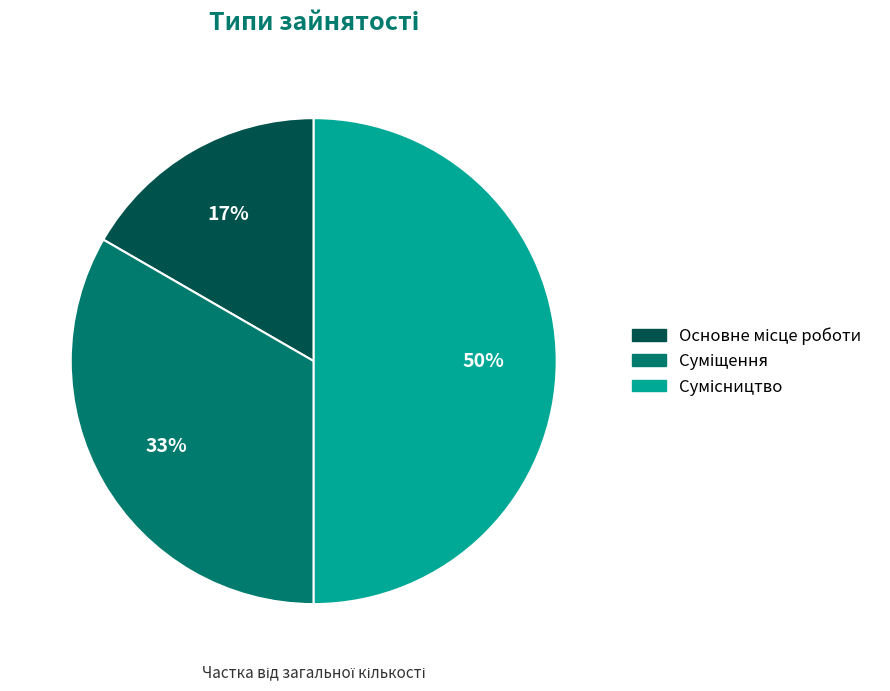

To the nearest percent, what is the average slice percentage?

33%